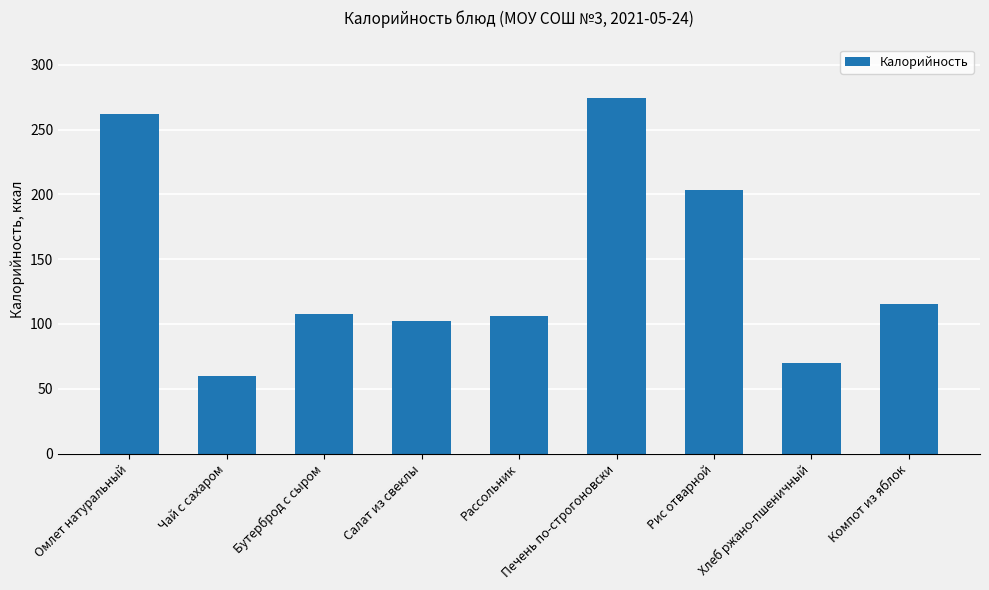

What is the label of the 1st bar from the right?

Компот из яблок